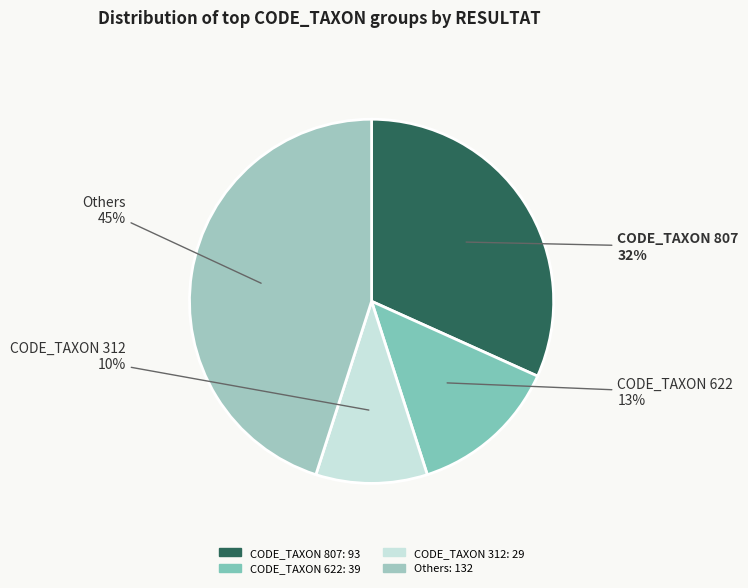

Is there a majority slice in this chart?

No